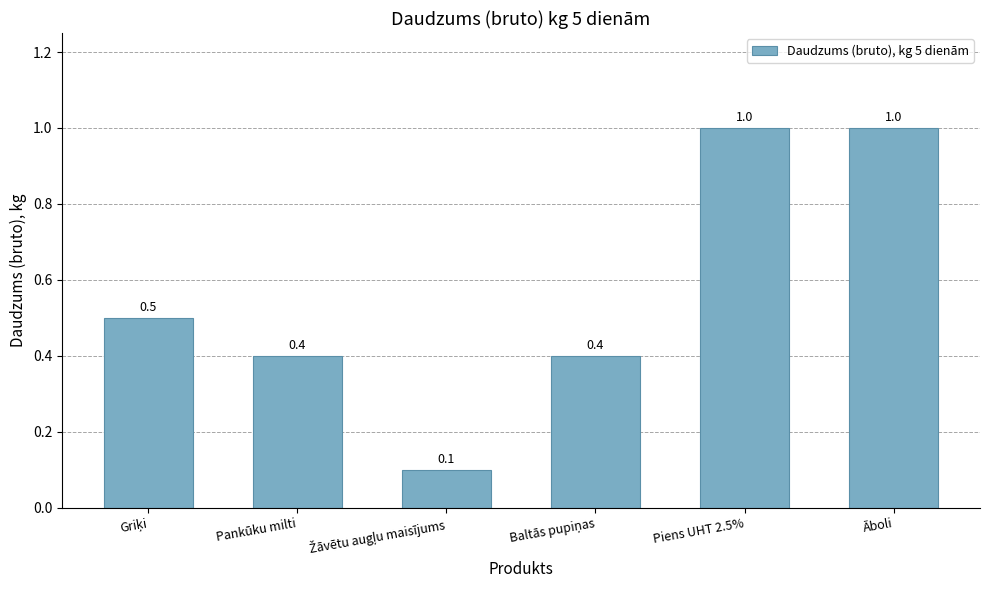

Is it true that the value at Pankūku milti is 0.4?

True